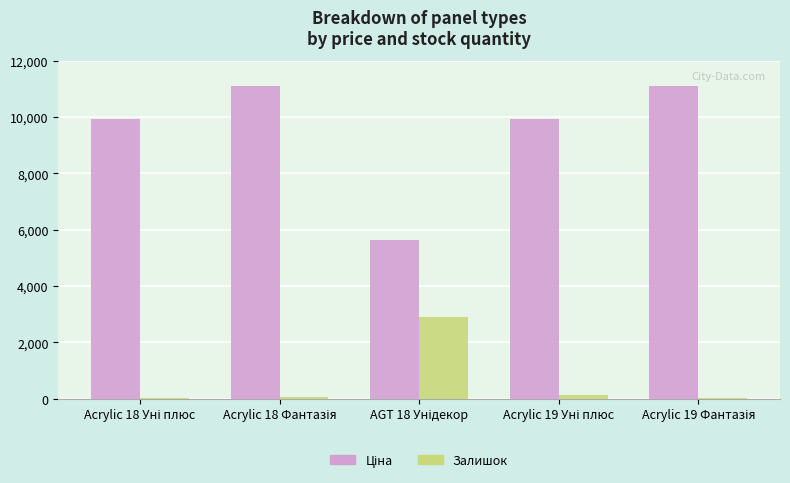

What is the sum of all Залишок values?

3185.0